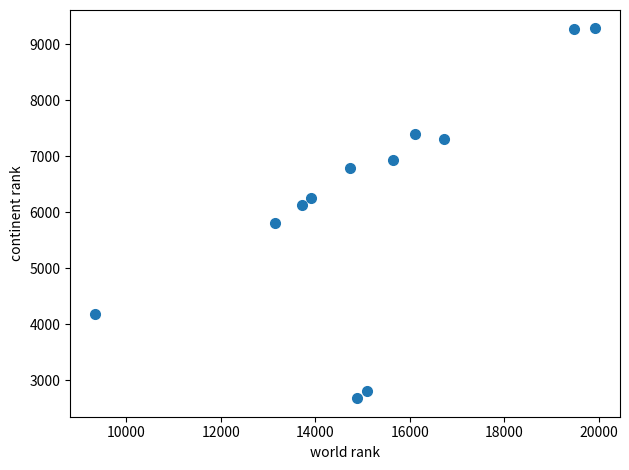

What is the range of Y values (max minus min)?

6603